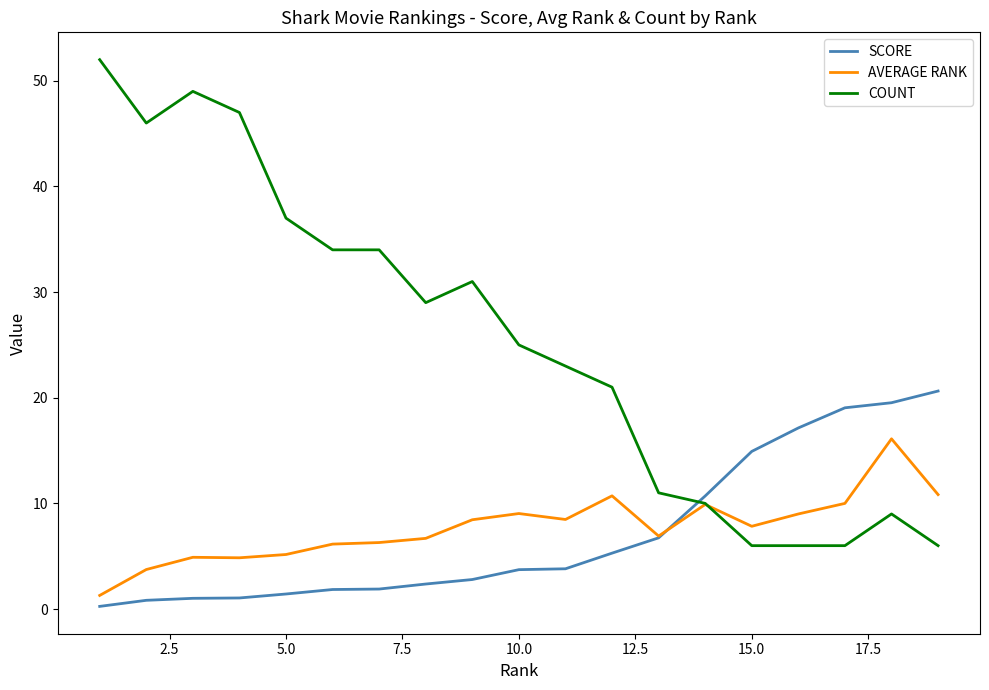

Does the chart have visible grid lines?

No